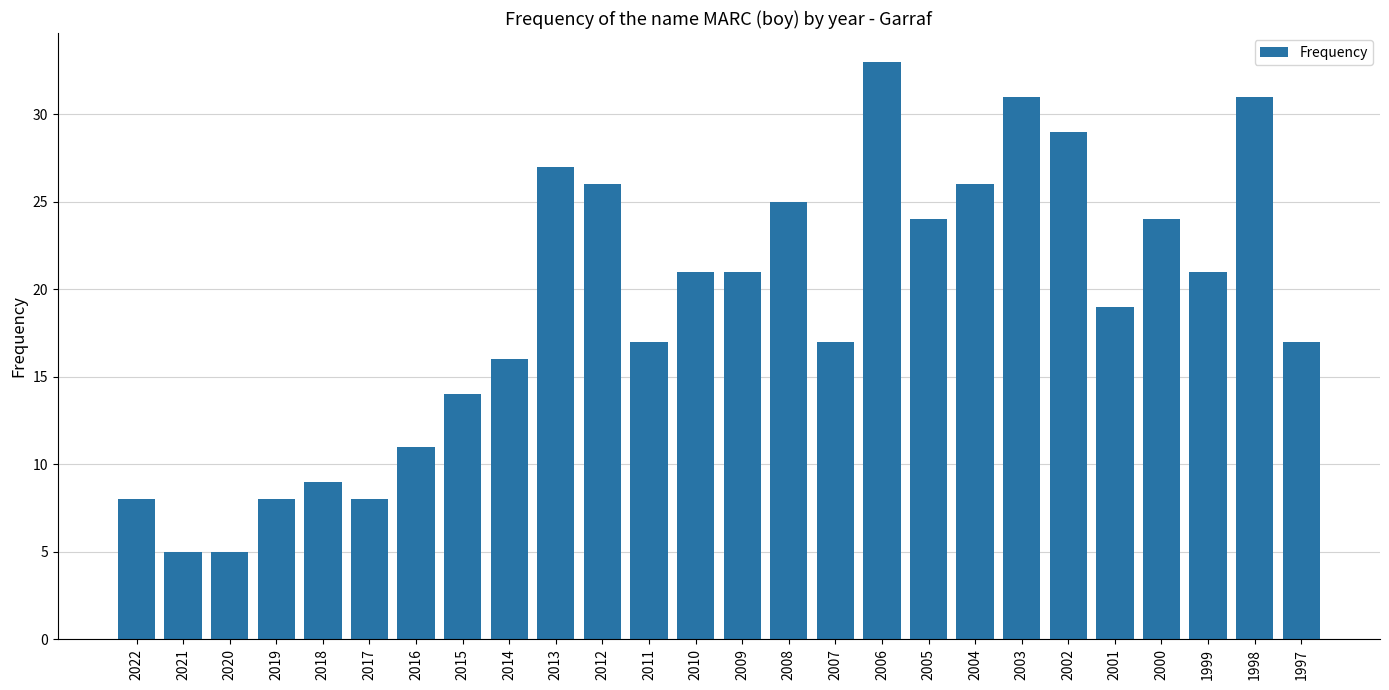

What is the difference between the second highest and second lowest values?

26